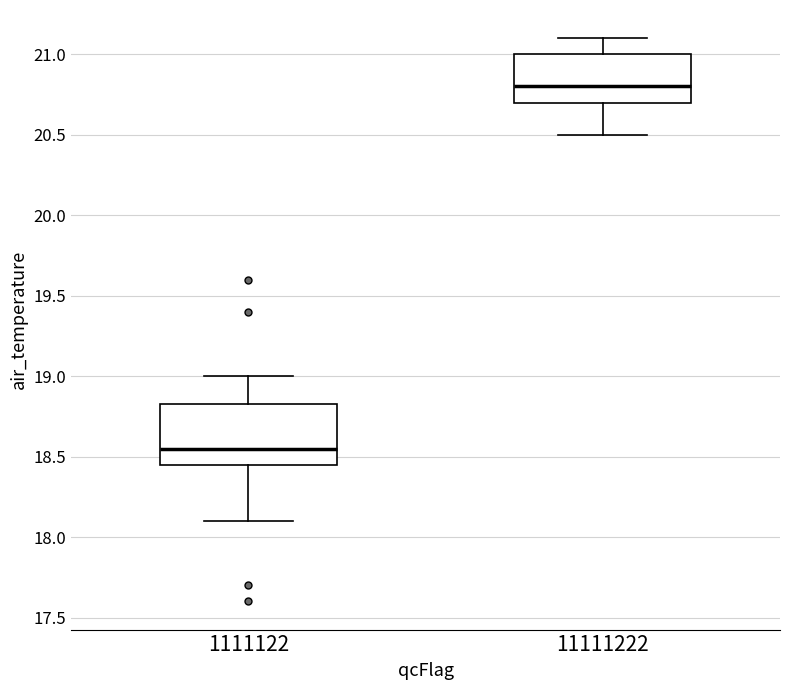

Which box is the tallest, from its lower edge to its upper edge?

1111122